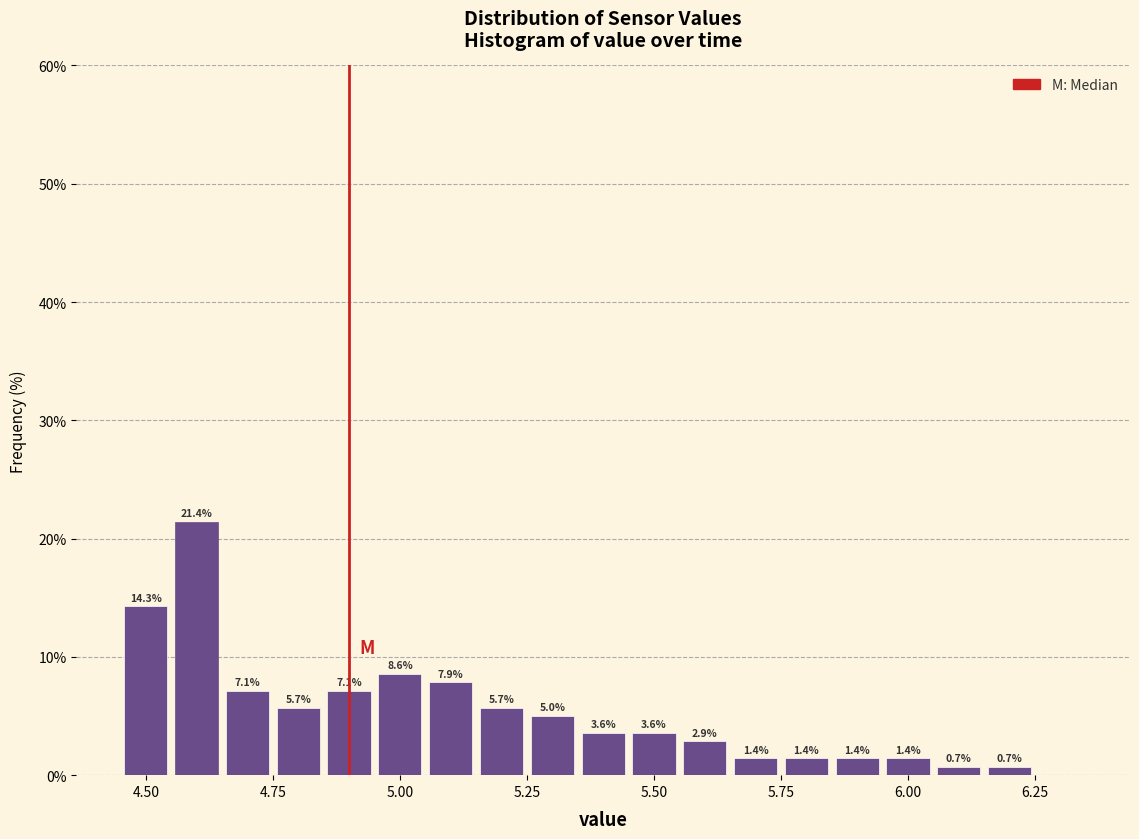

Around what value on the x-axis is the tallest bar? Give the approximate position of its centre, as read against the axis.

4.60